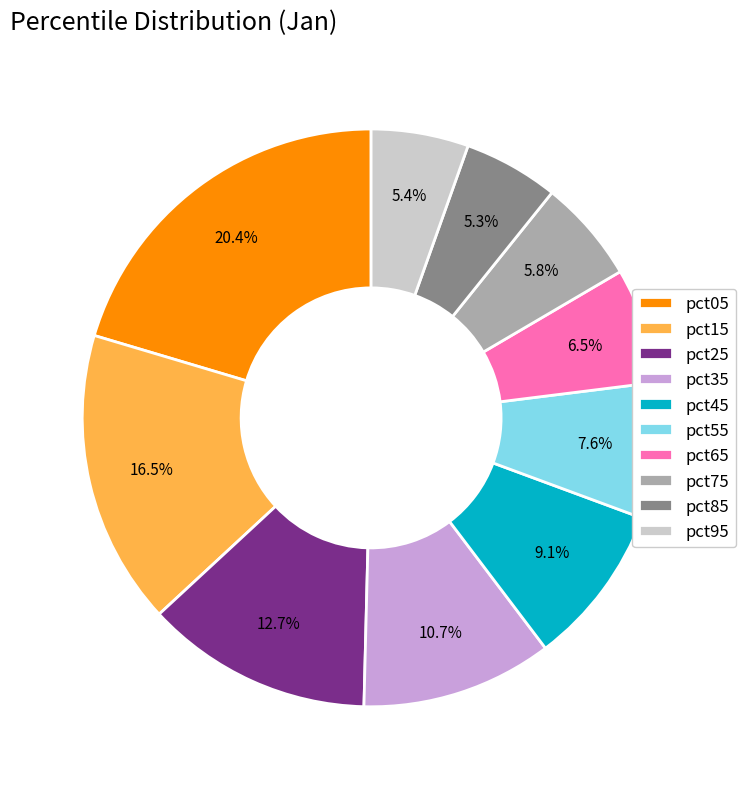

How many segments does this pie chart have?

10